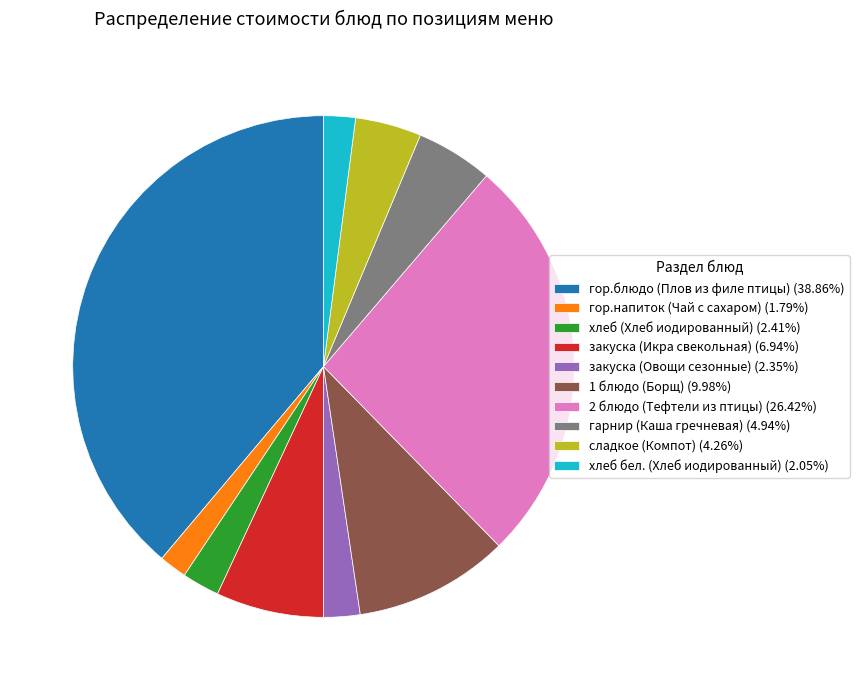

Approximately how many times larger is the value at 2 блюдо (Тефтели из птицы) (26.42%) compared to гарнир (Каша гречневая) (4.94%)?

5.3